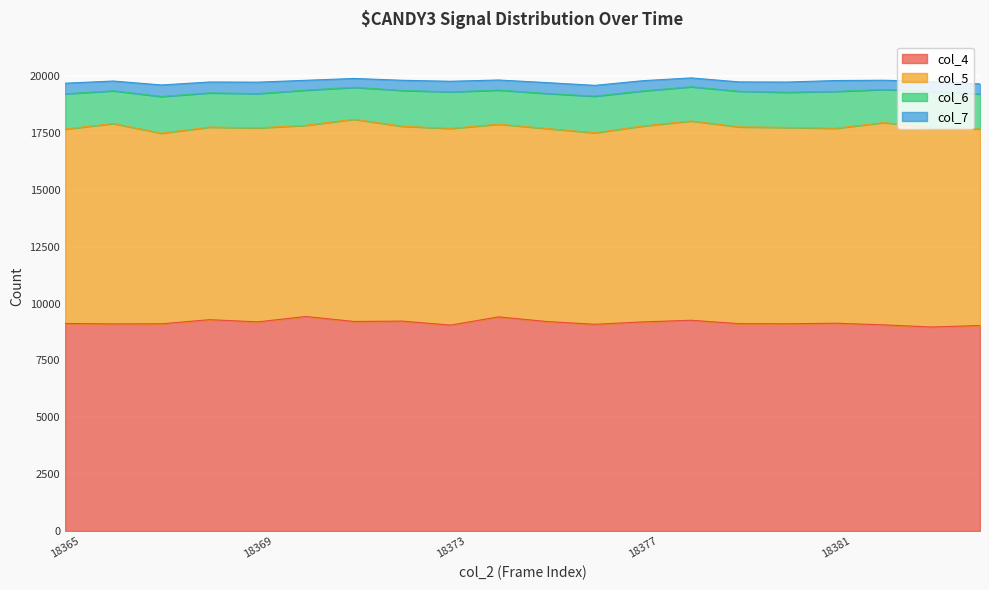

Does the chart display data point markers on the line(s)?

No